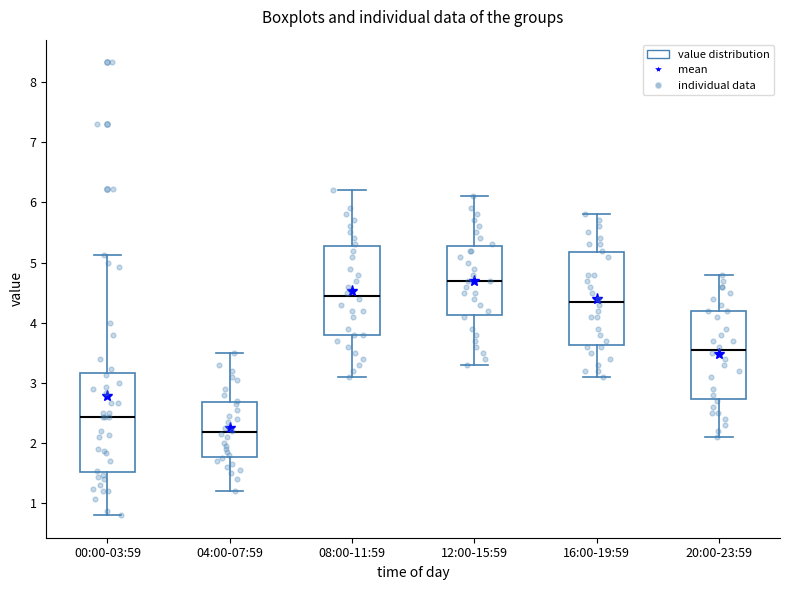

Reading left to right, read every box against the y-axis: the position of its median line, the range the box covers, and the ends of its whiskers. The values are not printed on the chart, so give them approximately, as read against the axis.

00:00-03:59: median 2.4, box 1.5 to 3.2, whiskers 0.8 to 5.1
04:00-07:59: median 2.2, box 1.8 to 2.7, whiskers 1.2 to 3.5
08:00-11:59: median 4.5, box 3.8 to 5.3, whiskers 3.1 to 6.2
12:00-15:59: median 4.7, box 4.1 to 5.3, whiskers 3.3 to 6.1
16:00-19:59: median 4.4, box 3.6 to 5.2, whiskers 3.1 to 5.8
20:00-23:59: median 3.6, box 2.7 to 4.2, whiskers 2.1 to 4.8